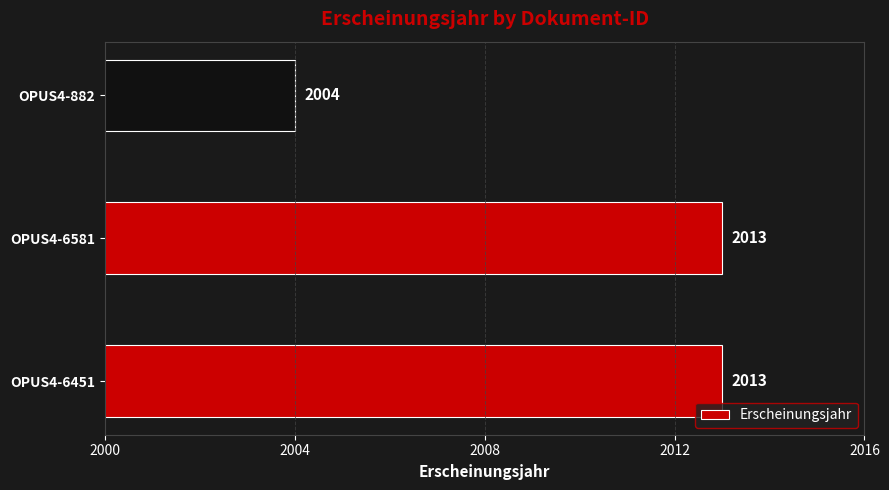

What is the maximum value shown in the chart?

2013